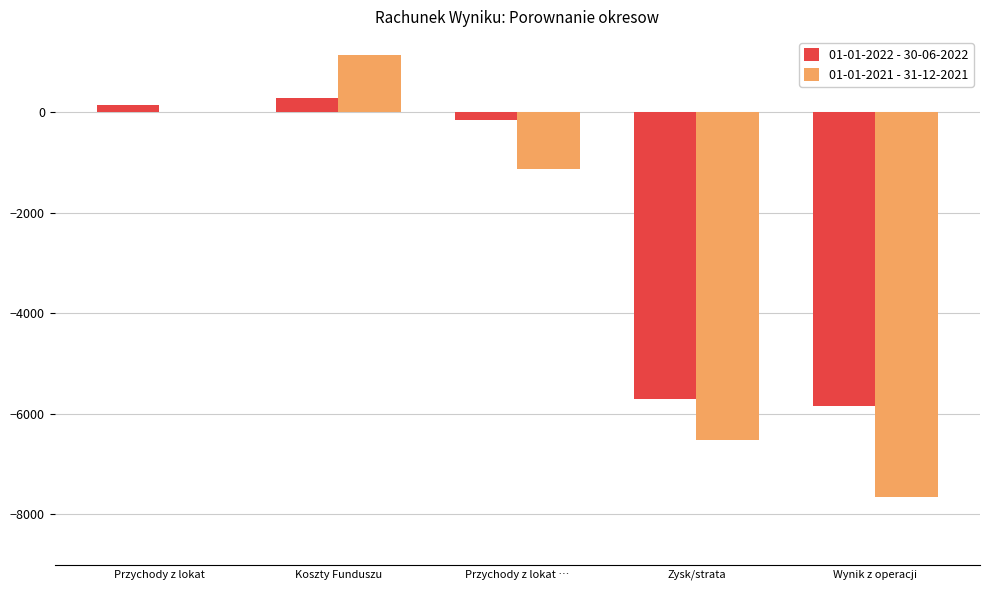

How many data points in 01-01-2022 - 30-06-2022 are above -147?

2